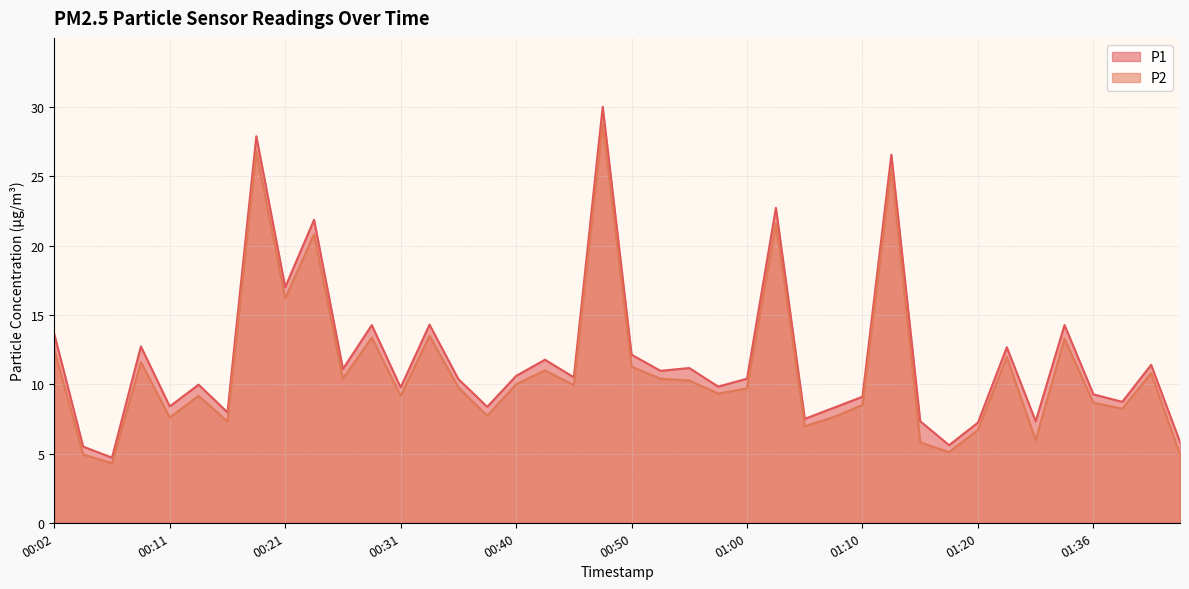

What is the value of the P1 point at the 20th from the left?

30.0